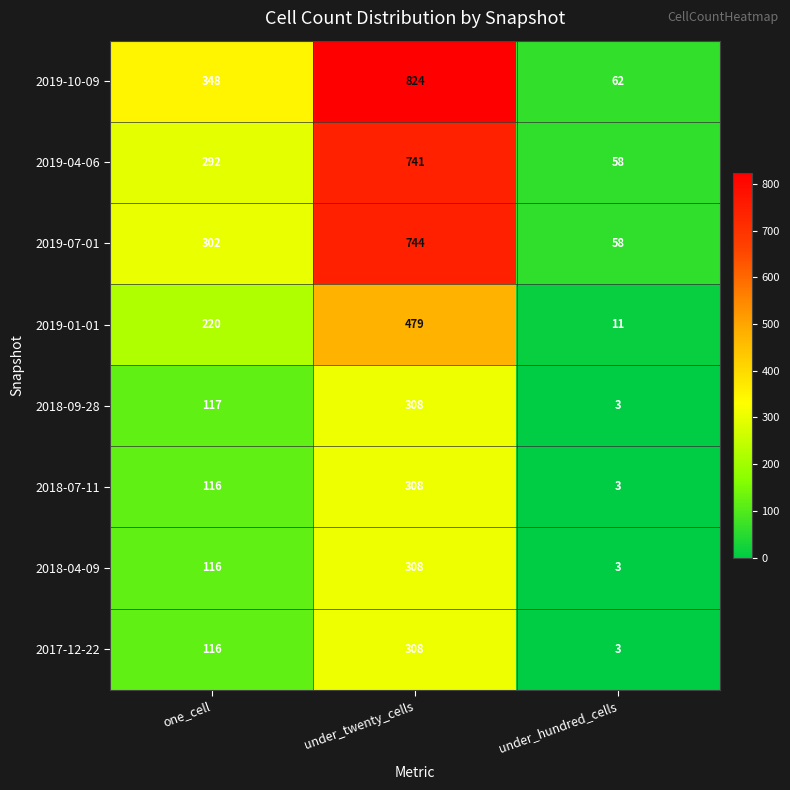

What is the greatest value displayed?

824